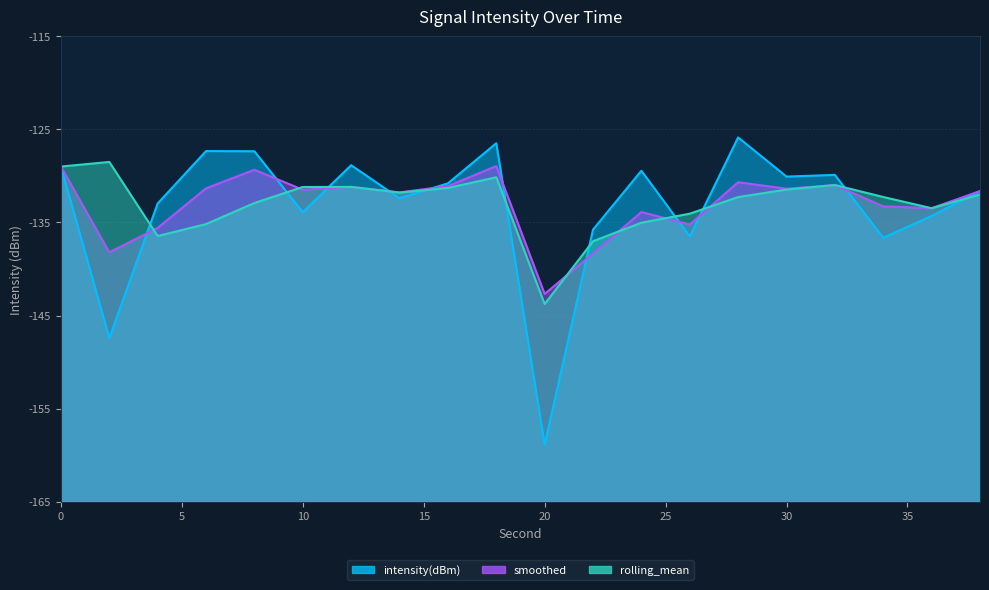

What is the sum of all smoothed values?

-2659.4